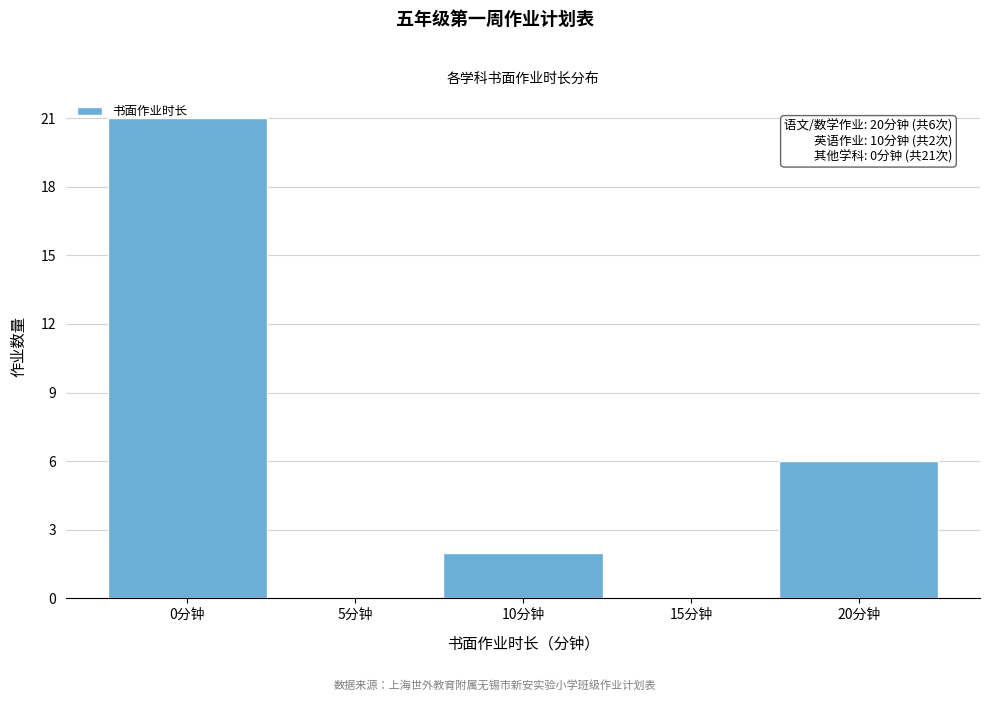

Which range on the x-axis has the tallest bar?

-2.5 to 2.5